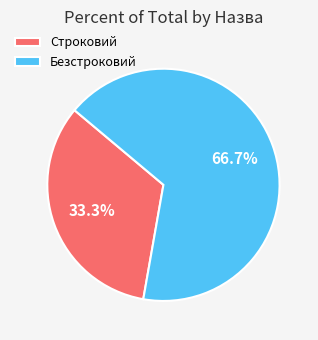

Rank the categories by value from highest to lowest.

Безстроковий, Строковий